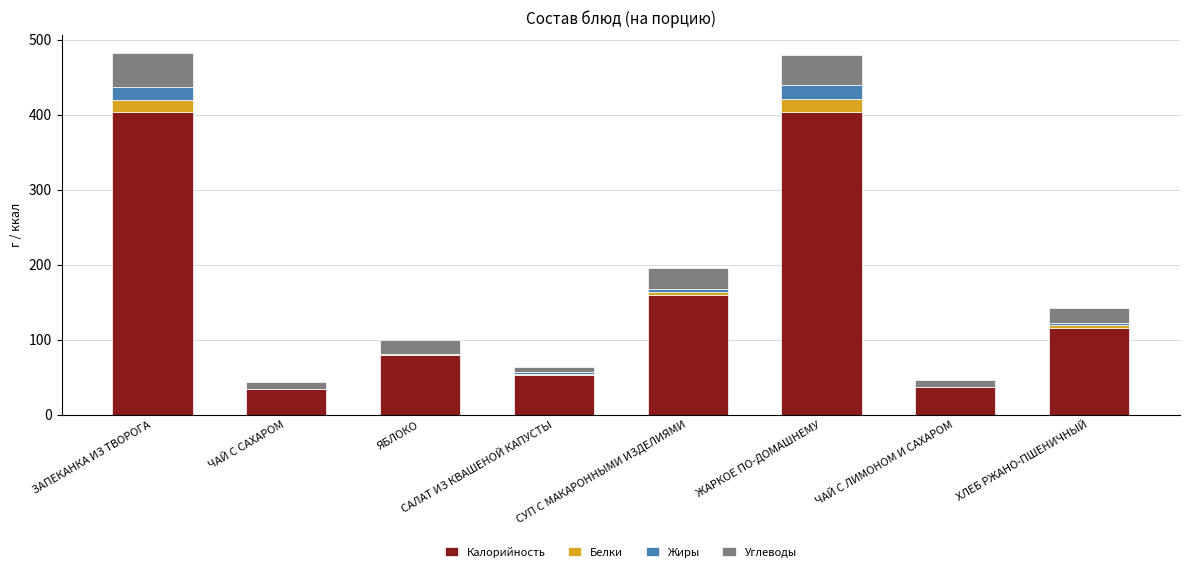

The Калорийность series shows 53.0 at САЛАТ ИЗ КВАШЕНОЙ КАПУСТЫ. True or false?

True